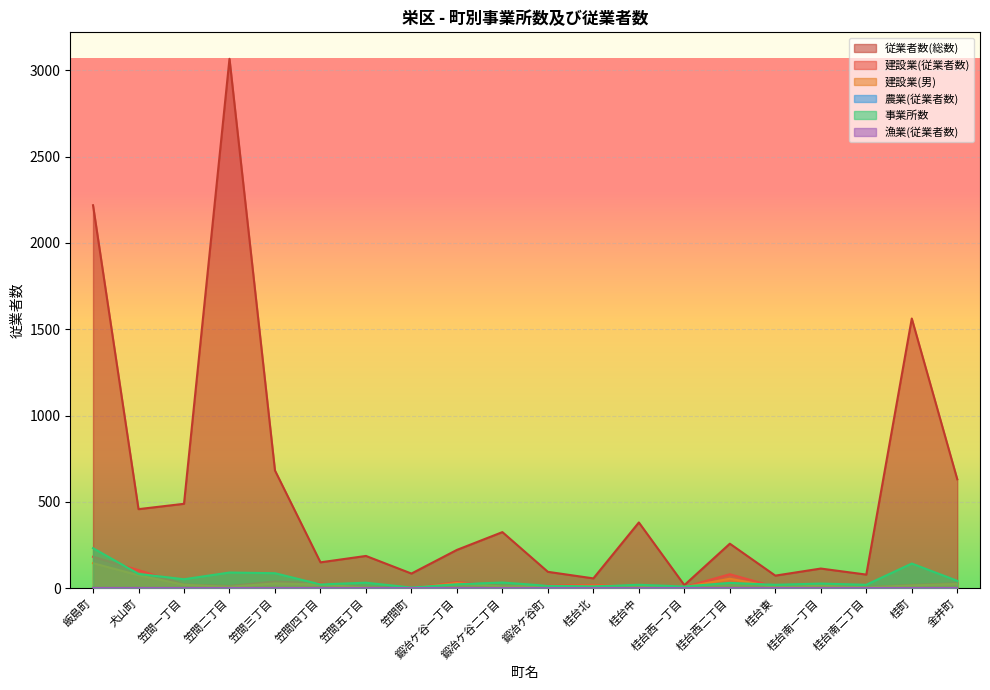

What is the difference between the highest and lowest values at 桂台西一丁目?

12